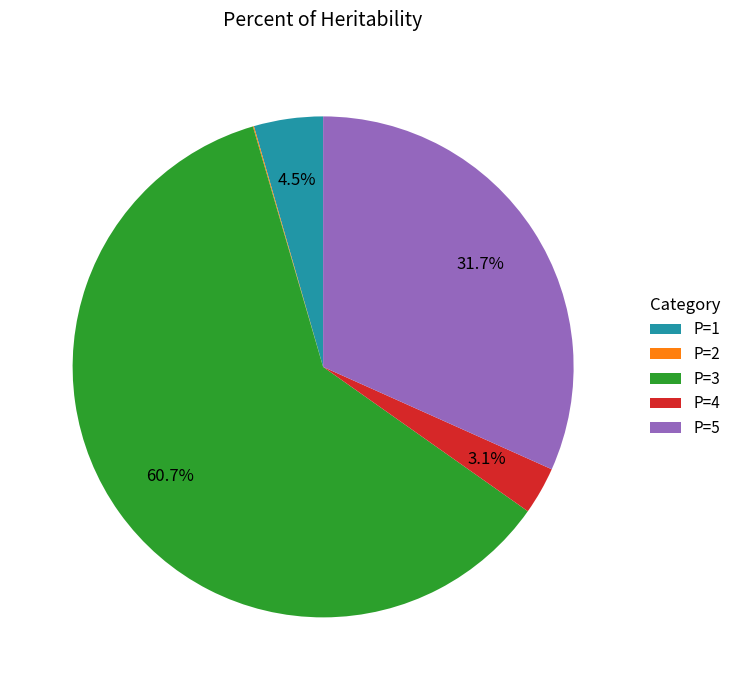

Which slice represents more than half of the pie?

P=3